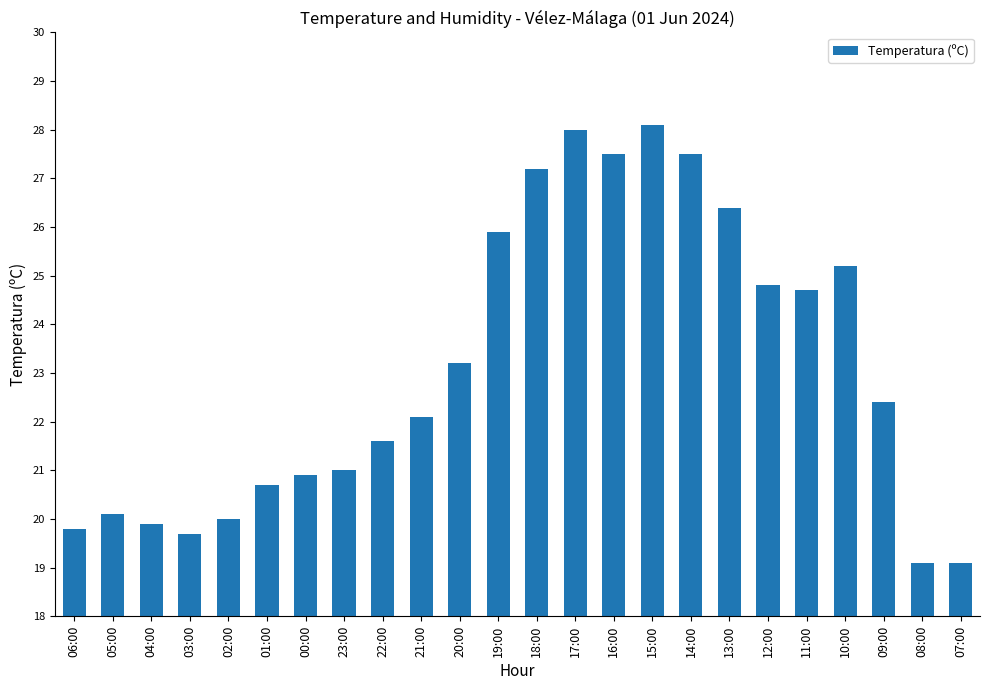

Count the number of values greater than 22.

13